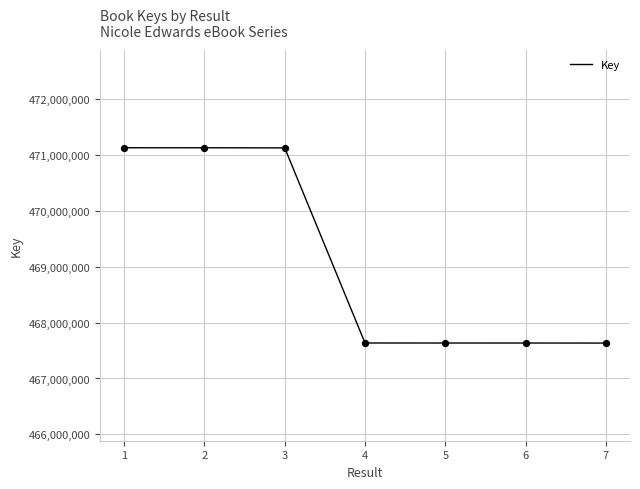

What is the change in value from 4 to 7?

-1338